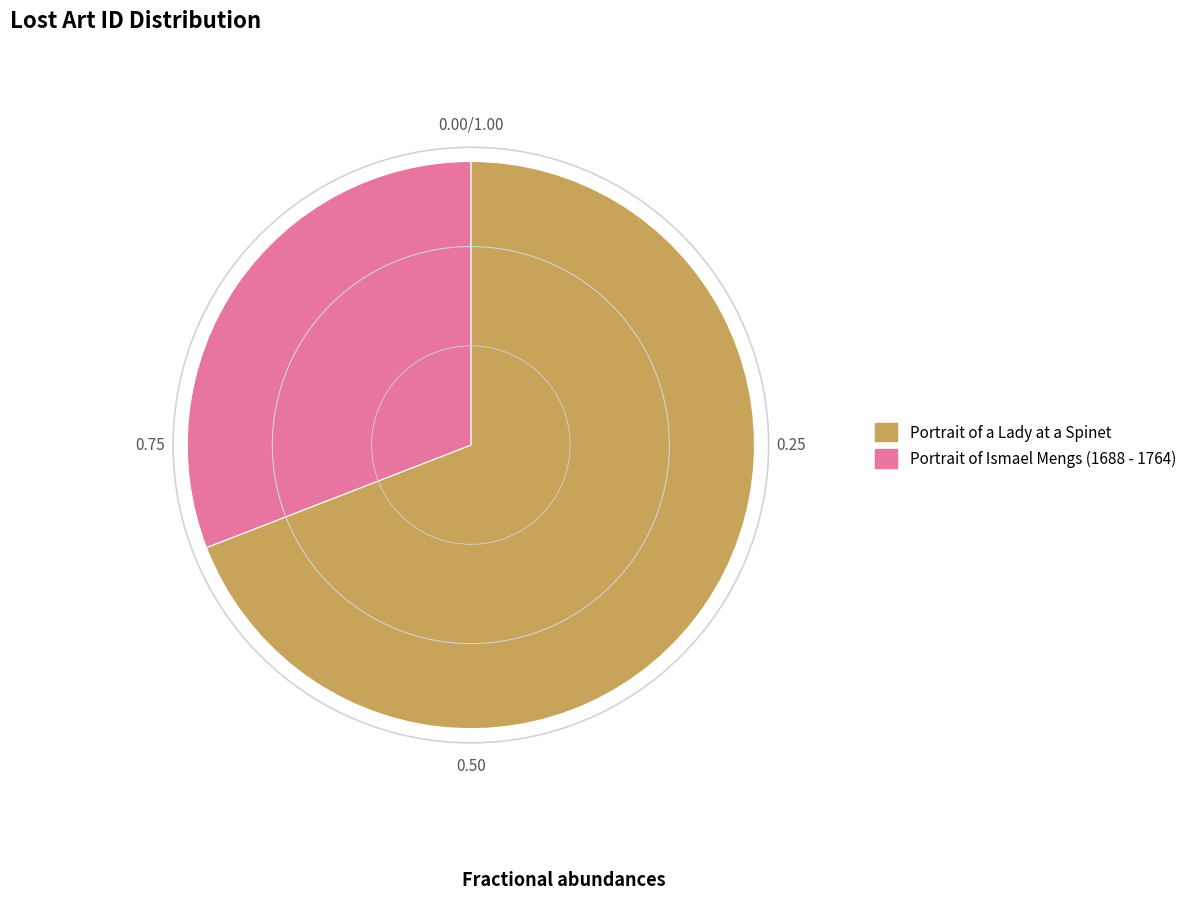

Count the number of slices in the pie.

2